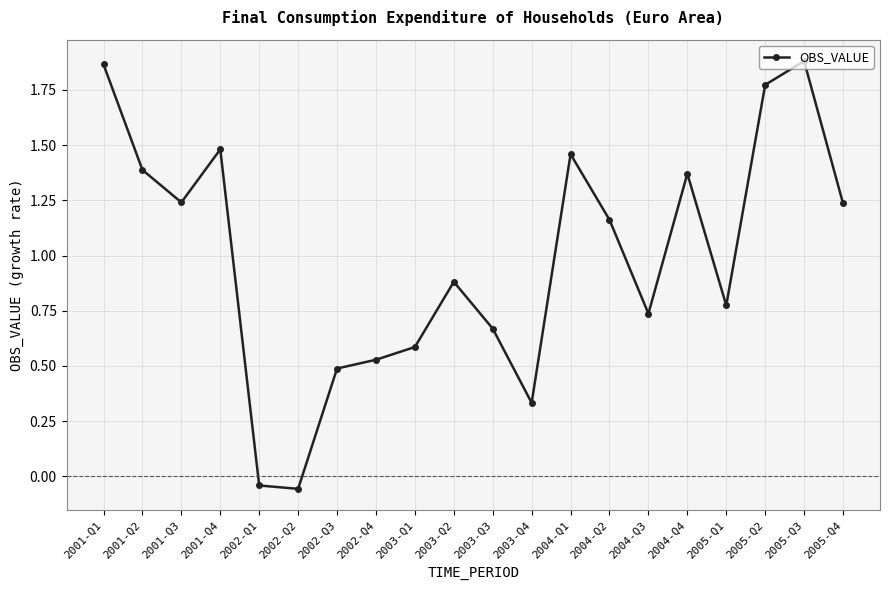

How many interior local valleys (lower than both neighbors) does the data have?

5